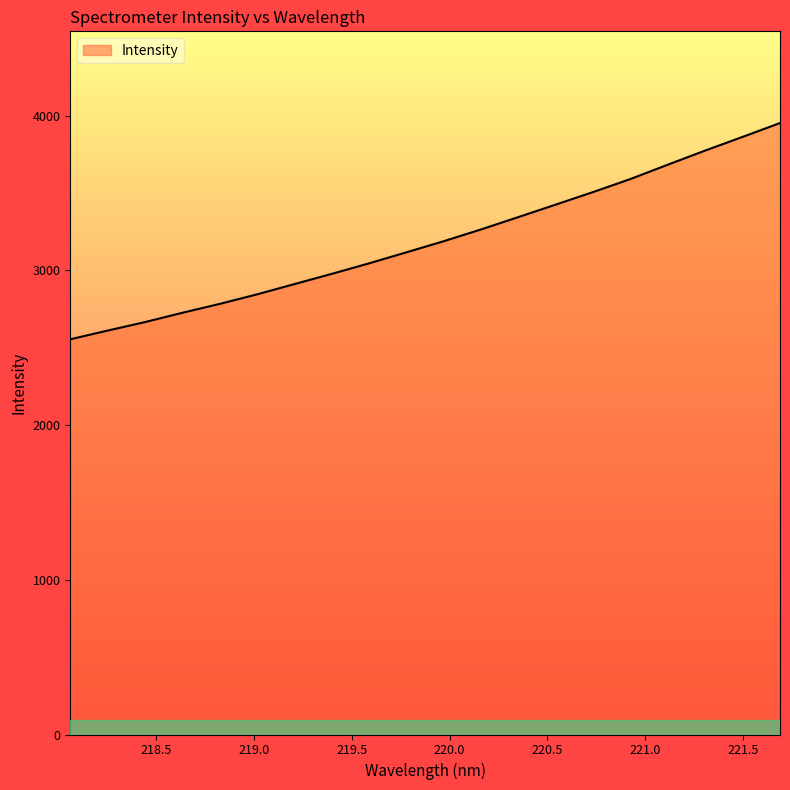

What is the minimum value shown in the chart?

2554.3